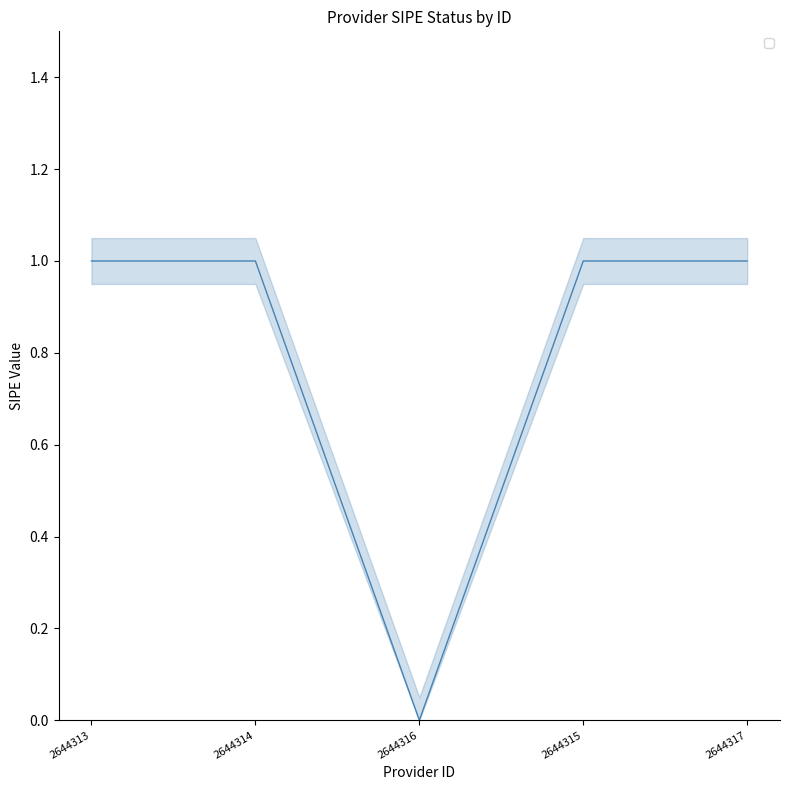

Rank the categories by value from highest to lowest.

2644313, 2644314, 2644315, 2644317, 2644316